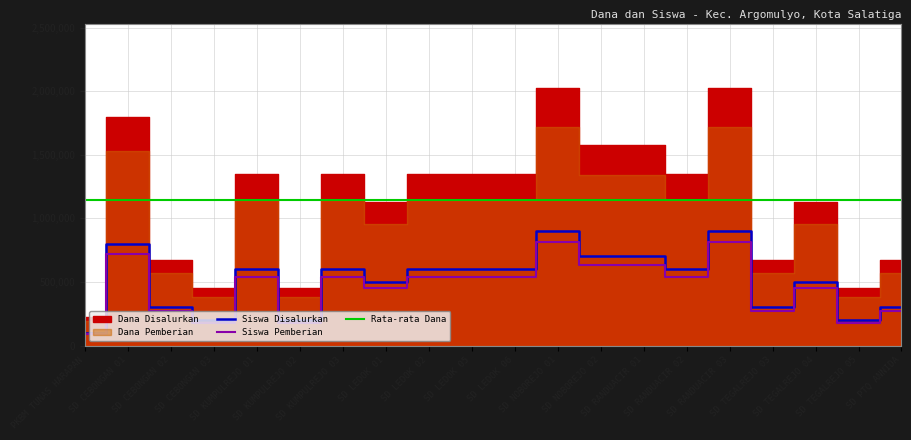

List the labels in order of Rata-rata Dana value, largest first.

PKBM TUNAS HARAPAN, SD CEBONGAN 01, SD CEBONGAN 02, SD CEBONGAN 03, SD KUMPULREJO 01, SD KUMPULREJO 02, SD KUMPULREJO 03, SD LEDOK 01, SD LEDOK 02, SD LEDOK 05, SD LEDOK 06, SD NOBOREJO 01, SD NOBOREJO 02, SD RANDUACIR 01, SD RANDUACIR 02, SD RANDUACIR 03, SD TEGALREJO 03, SD TEGALREJO 04, SD TEGALREJO 05, SD PTQ ANNIDA